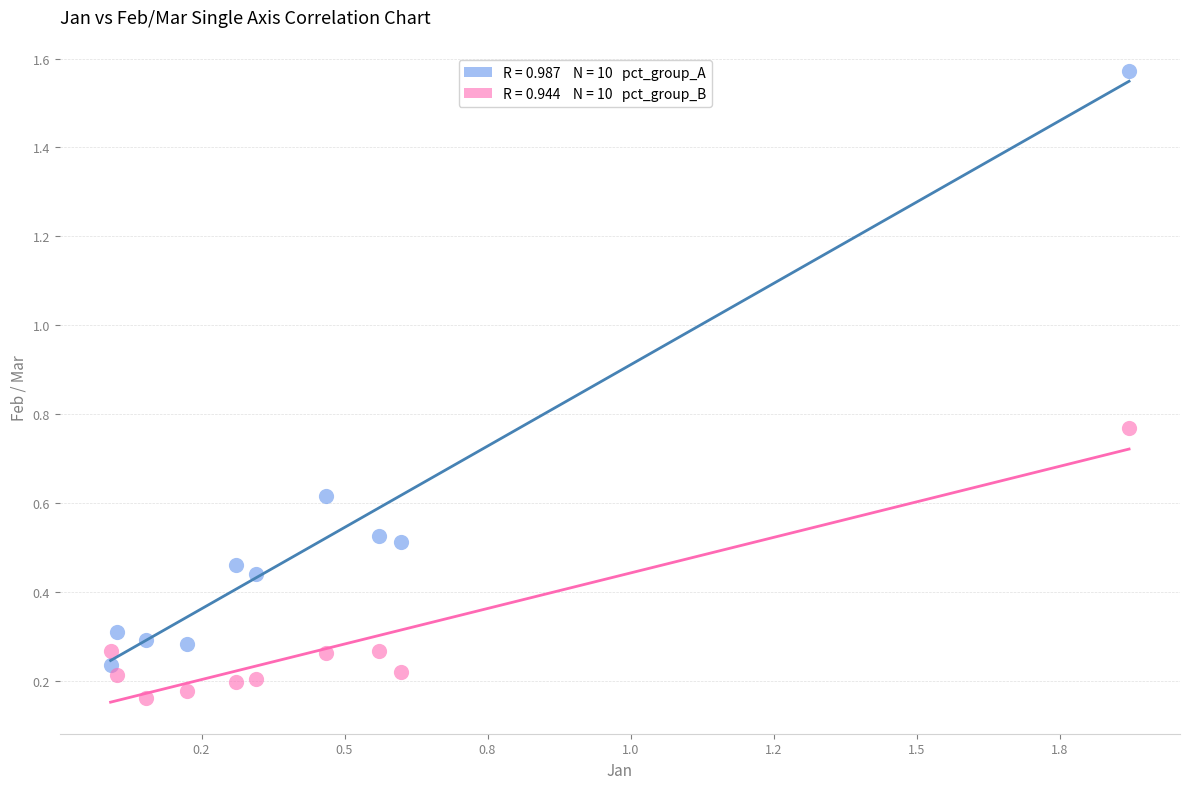

Across all data points, what is the range of Y values (max minus min)?

1.4